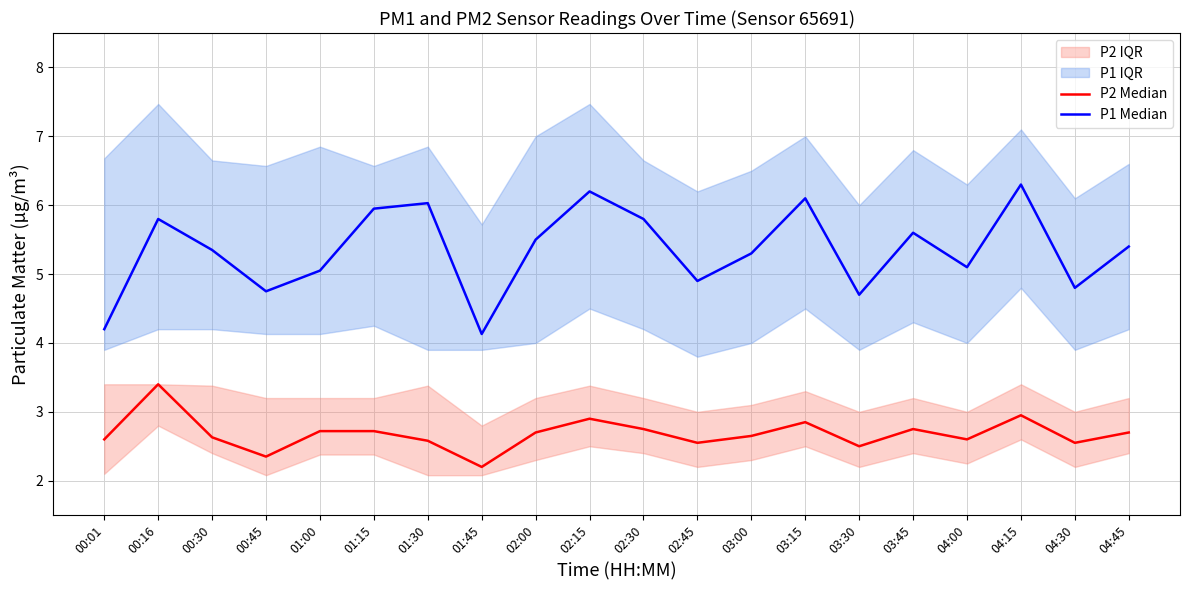

What is the average value of the P2 Median series?

2.7